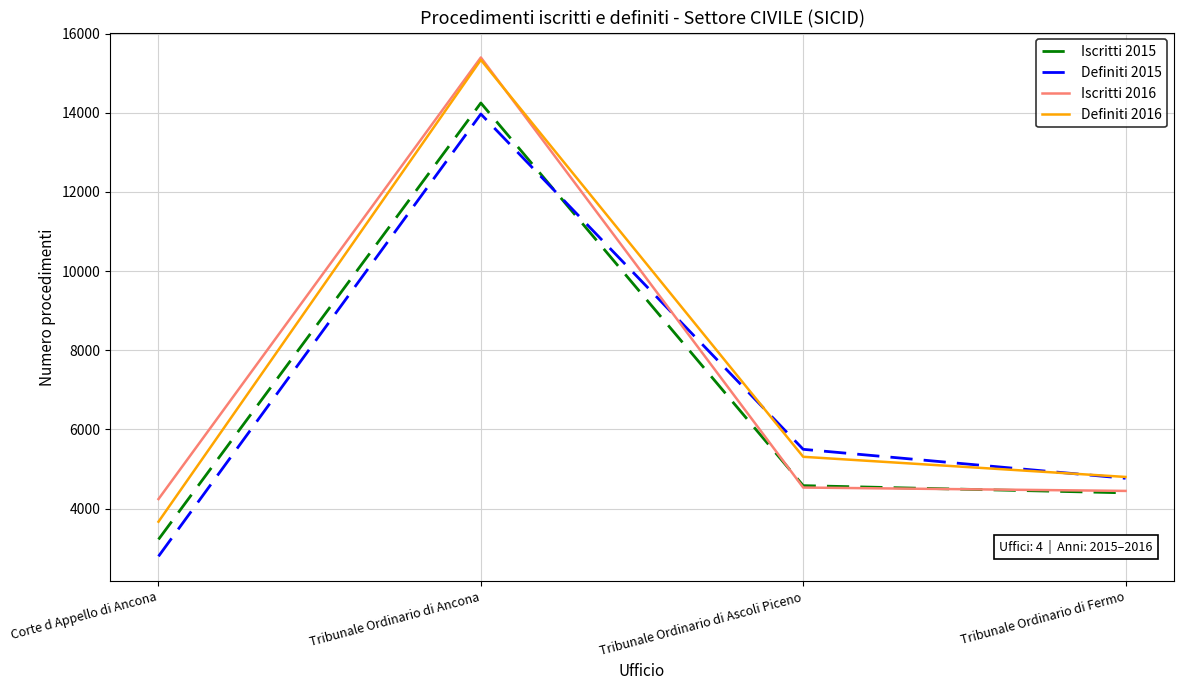

Where is Iscritti 2015 nearest to the value 8734?

Tribunale Ordinario di Ascoli Piceno